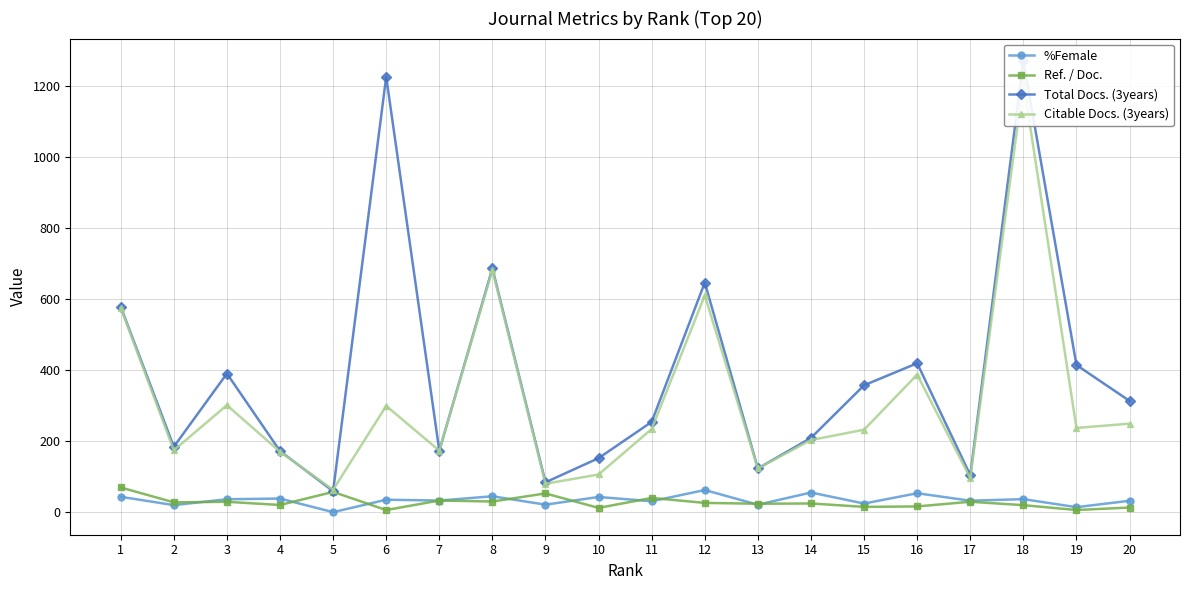

Which category has the lowest value in the %Female series?

5